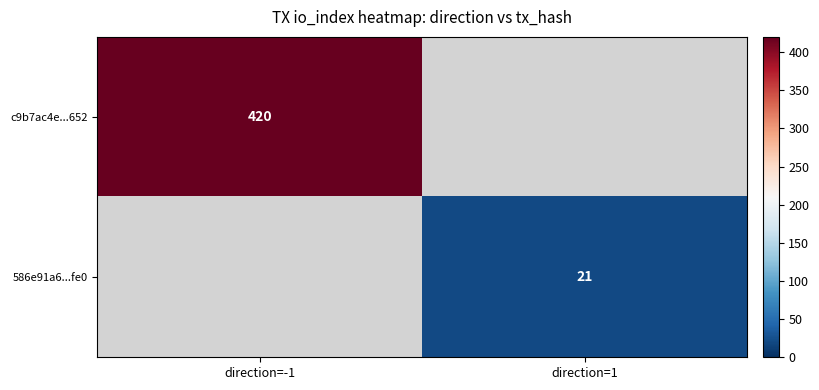

The 586e91a6...fe0 series shows 6 at direction=1. True or false?

False